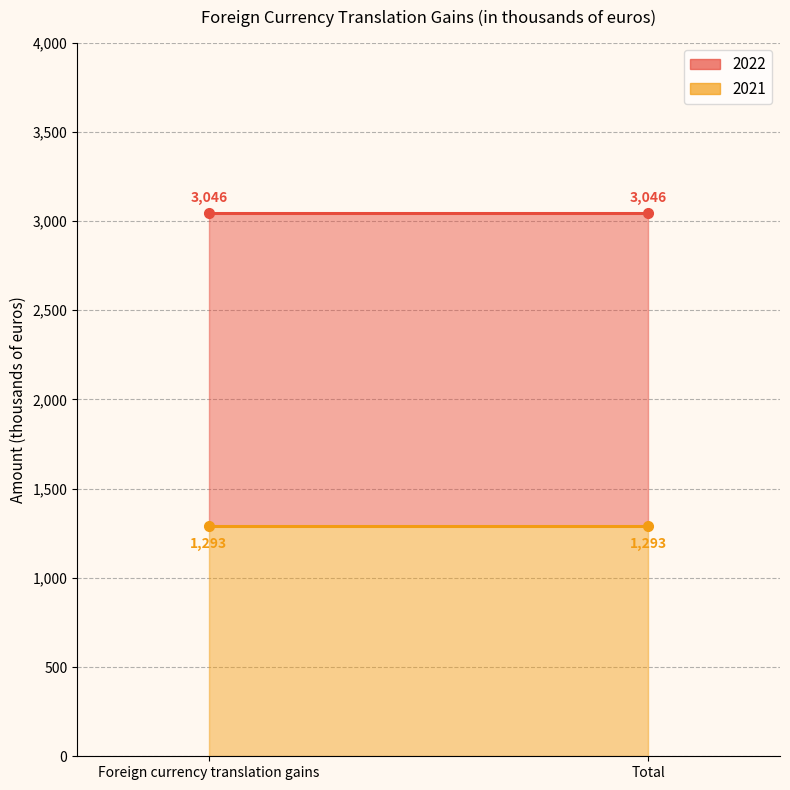

Reading left to right, transcribe all the data shown in this chart.

2022: Foreign currency translation gains=3046	Total=3046
2021: Foreign currency translation gains=1293	Total=1293